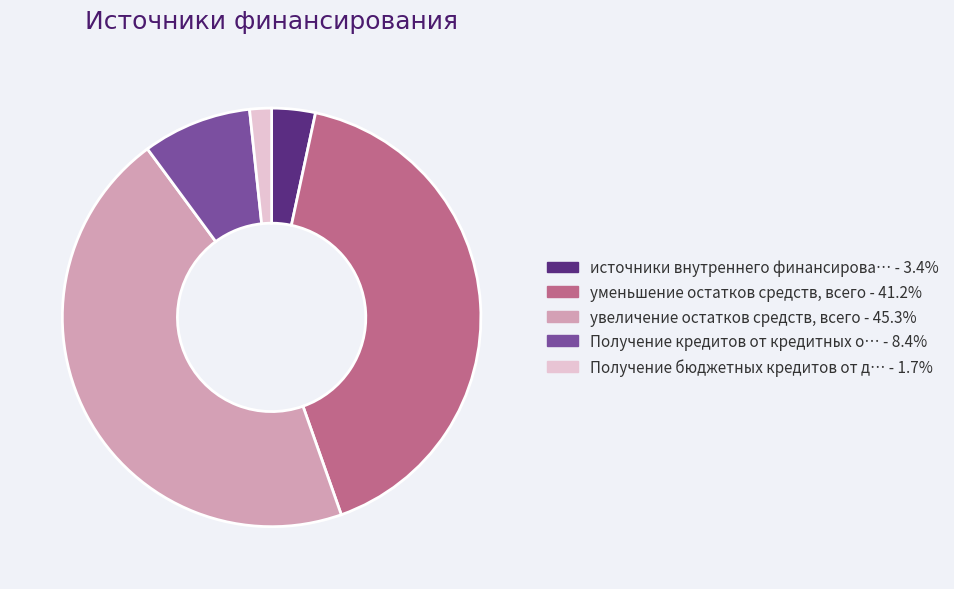

Is there any slice that represents more than half of the pie?

No